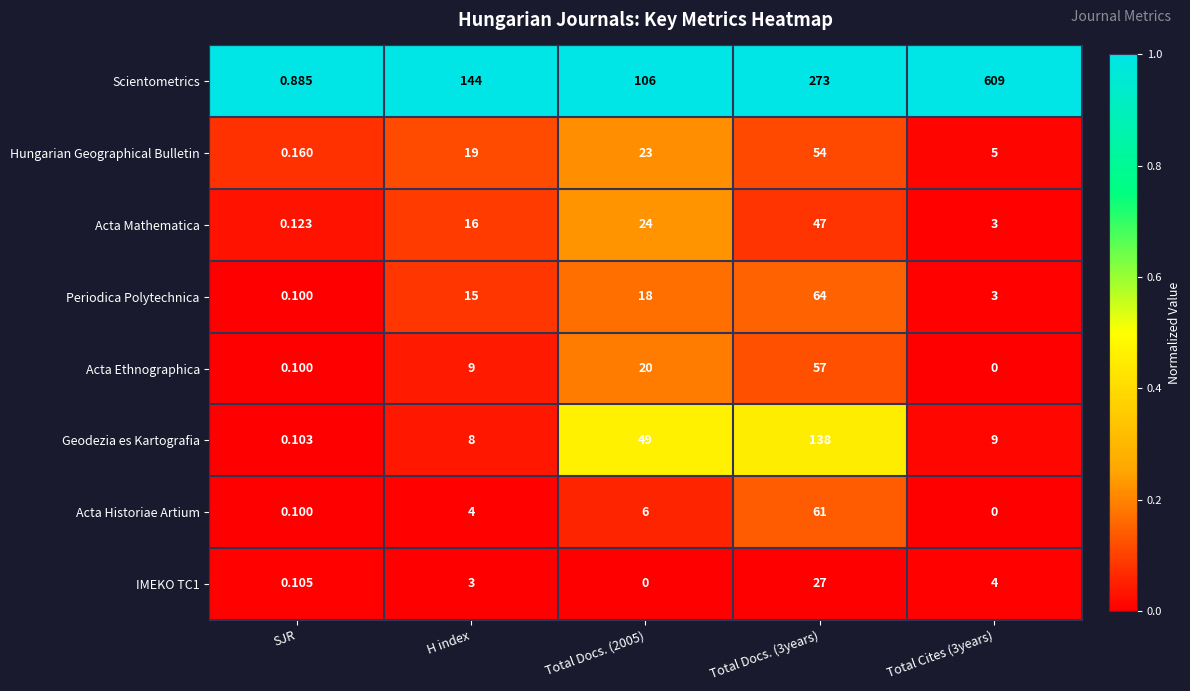

How many values in the Acta Ethnographica series are below 9?

2